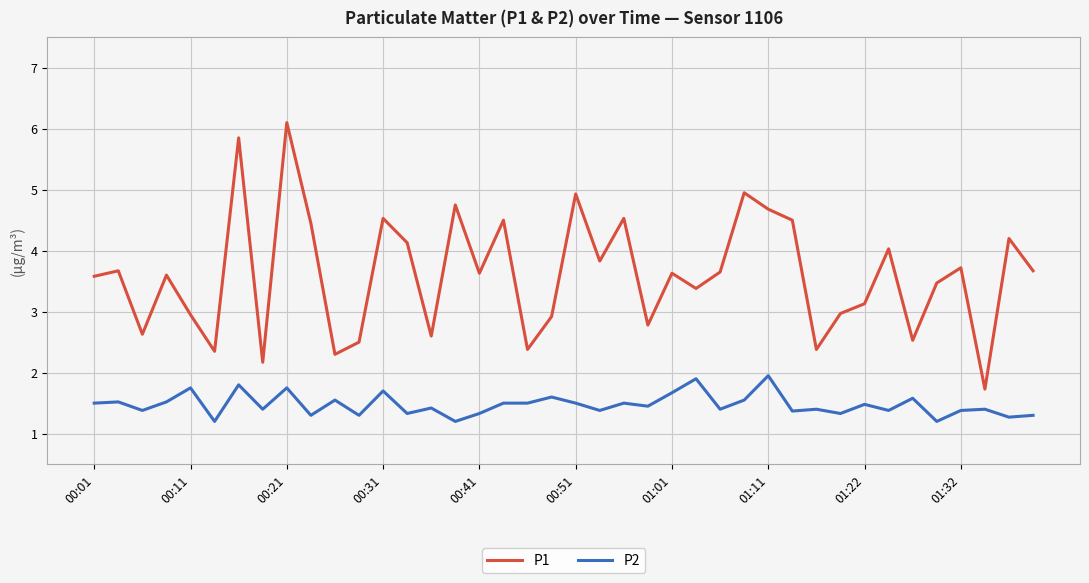

Which series has the largest total across all categories?

P1